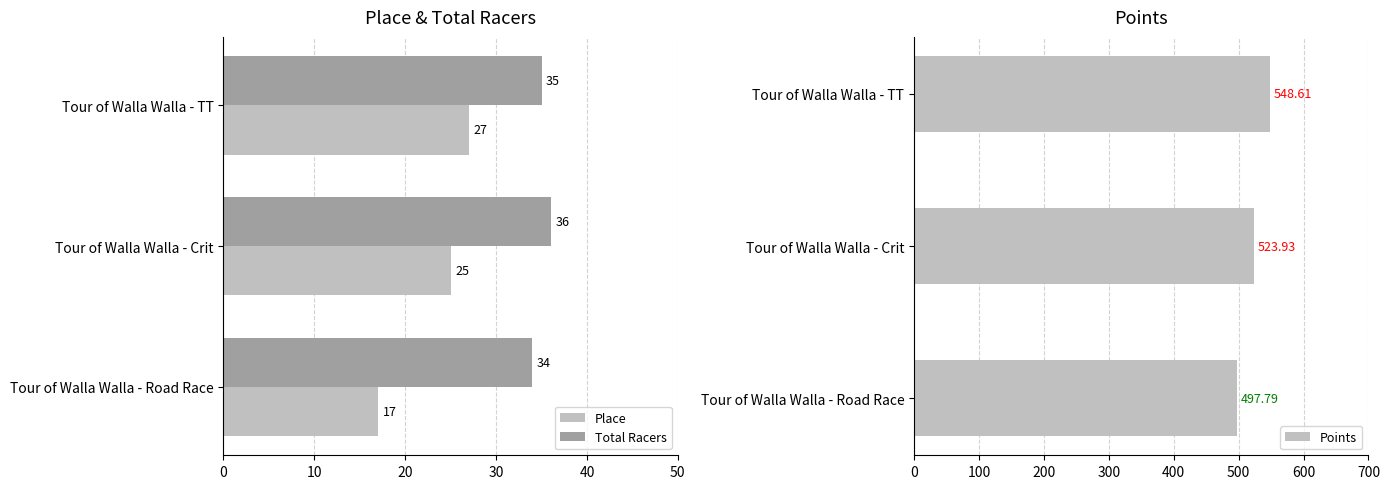

Rank the categories by Place value from highest to lowest.

Tour of Walla Walla - TT, Tour of Walla Walla - Crit, Tour of Walla Walla - Road Race